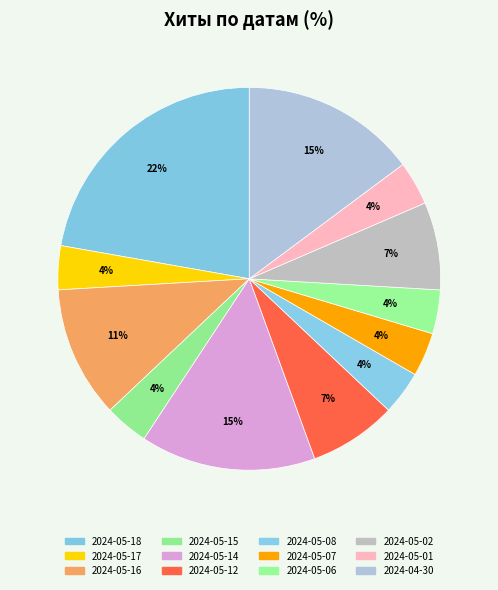

How many slices are in this pie chart?

12